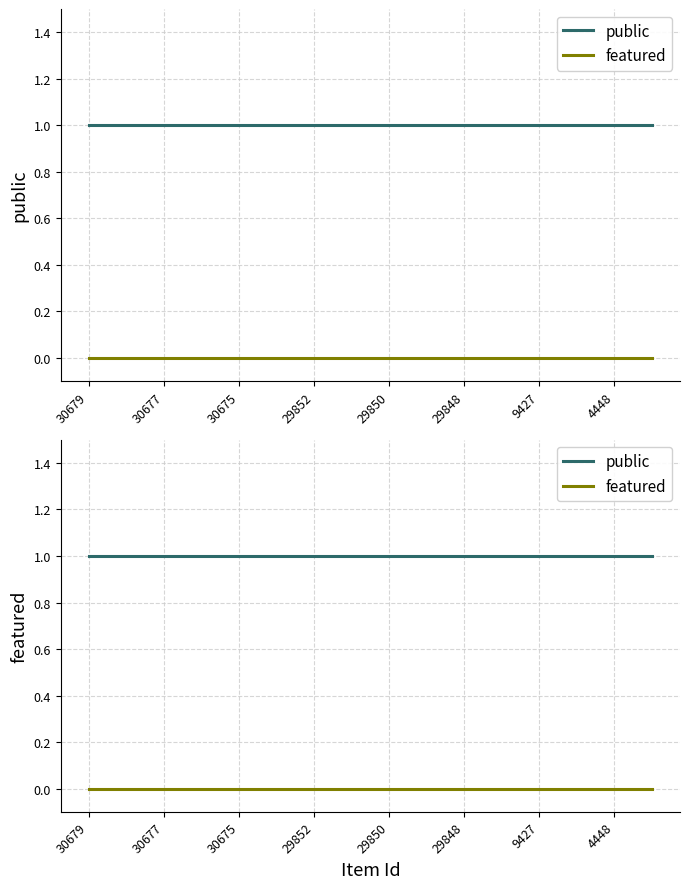

Reading right to left, extract all data points from this chart.

public: 1	1	1	1	1	1	1	1	1	1	1	1	1	1	1	1
featured: 0	0	0	0	0	0	0	0	0	0	0	0	0	0	0	0